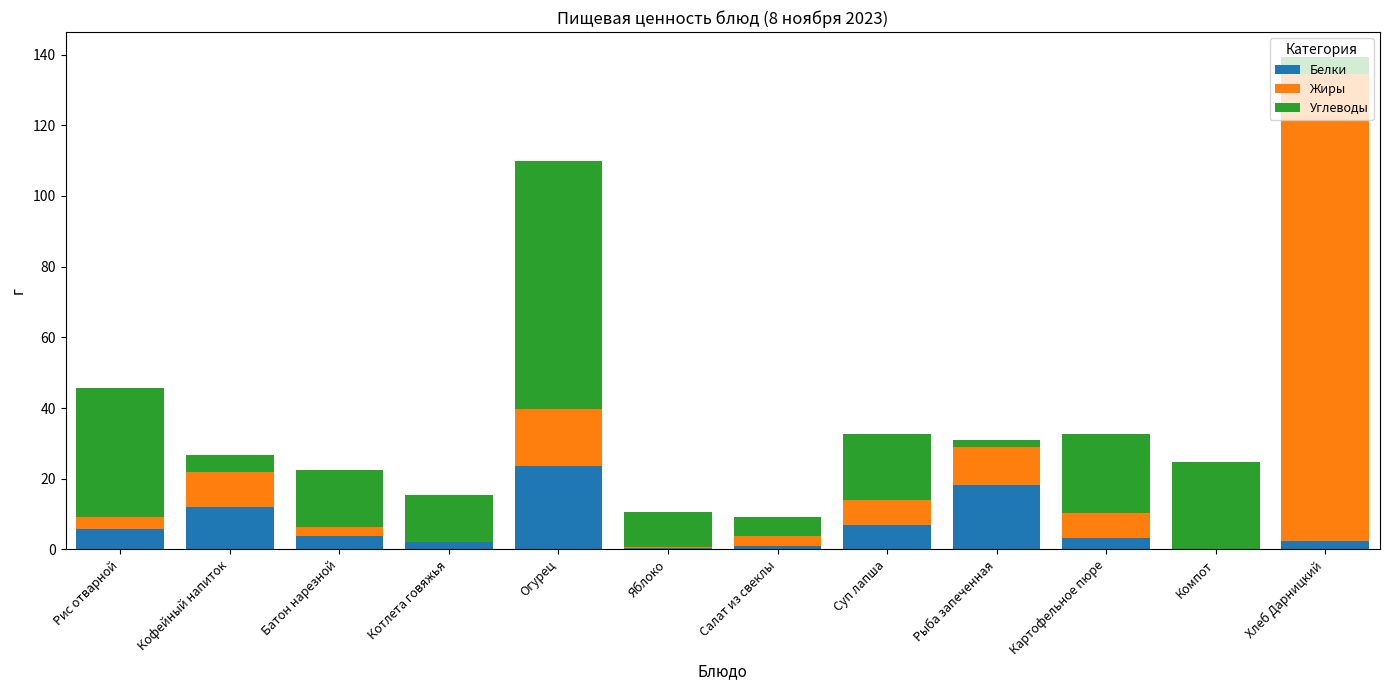

At which label does Белки first exceed 3?

Рис отварной